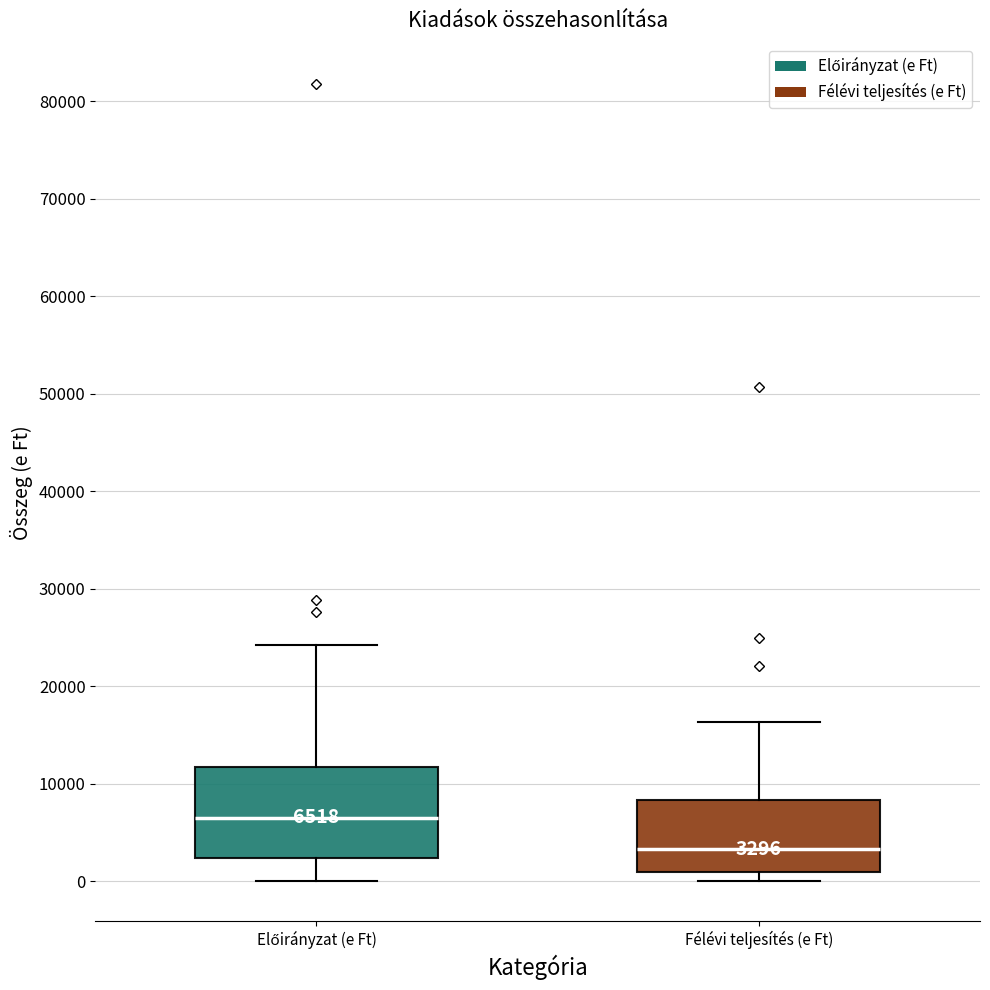

Which box's median line is the lowest?

Félévi teljesítés (e Ft)